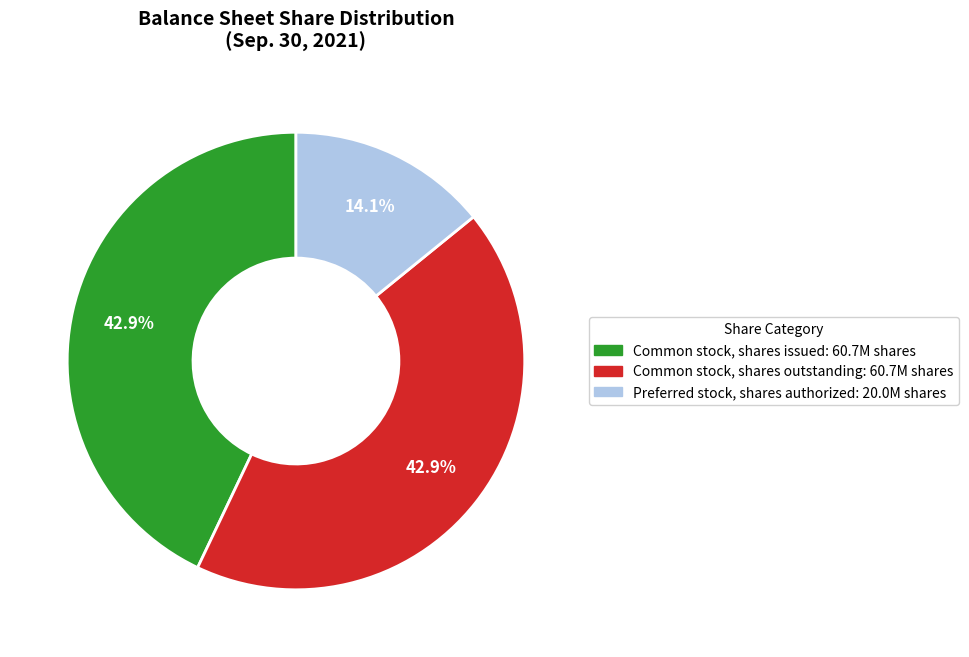

Which has a higher value, Common stock, shares outstanding or Preferred stock, shares authorized?

Common stock, shares outstanding